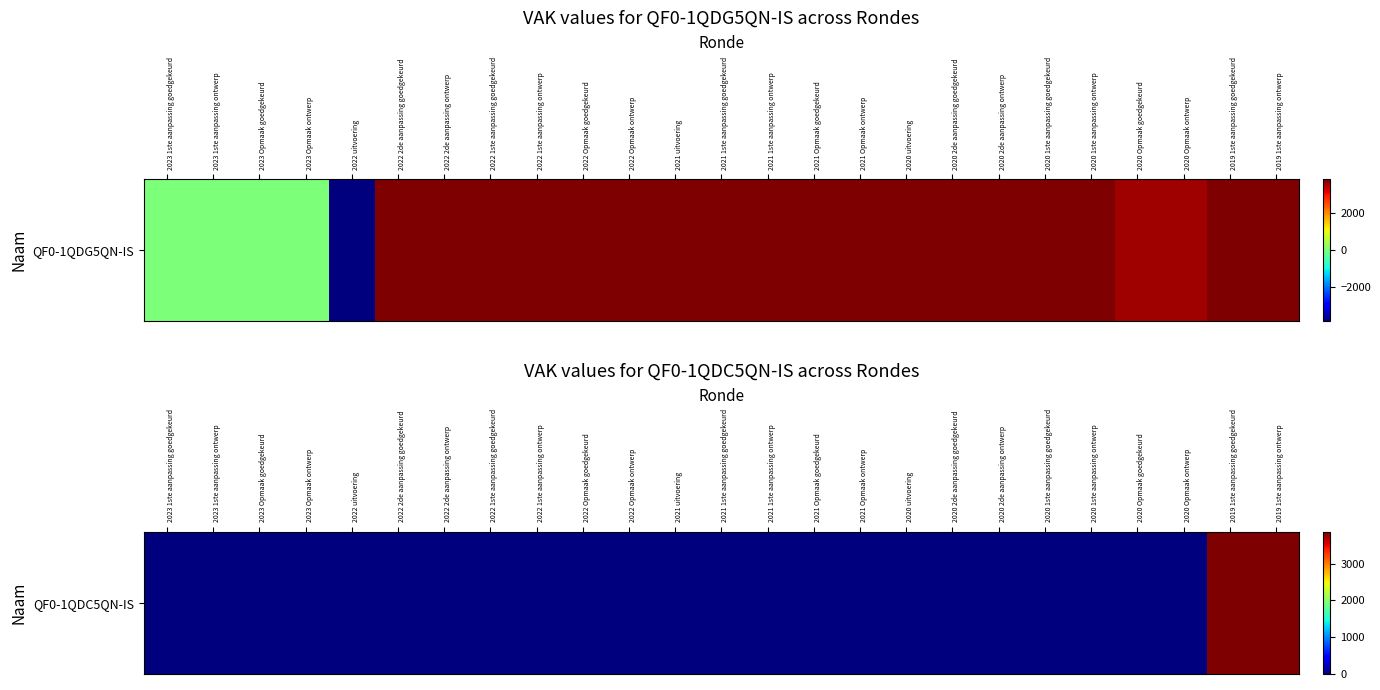

How many data points are above 0?

2